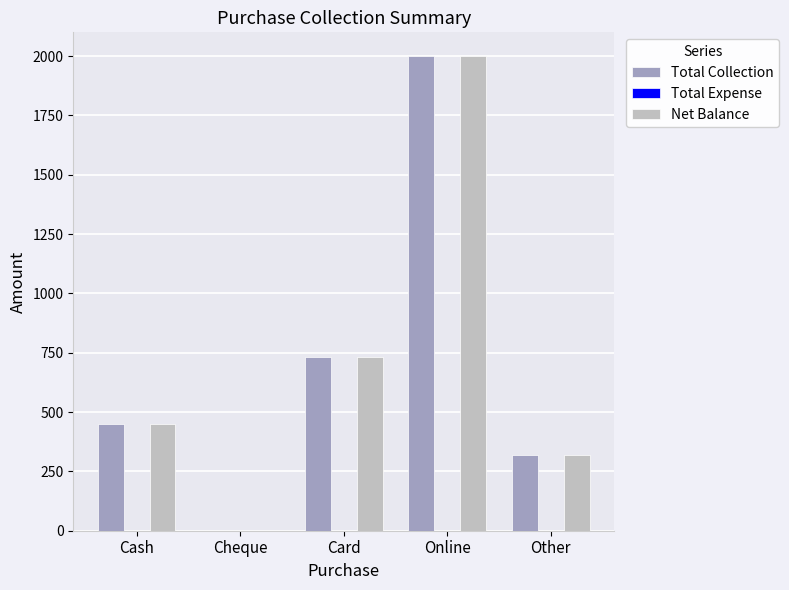

At which label is Net Balance closest to 1000?

Card